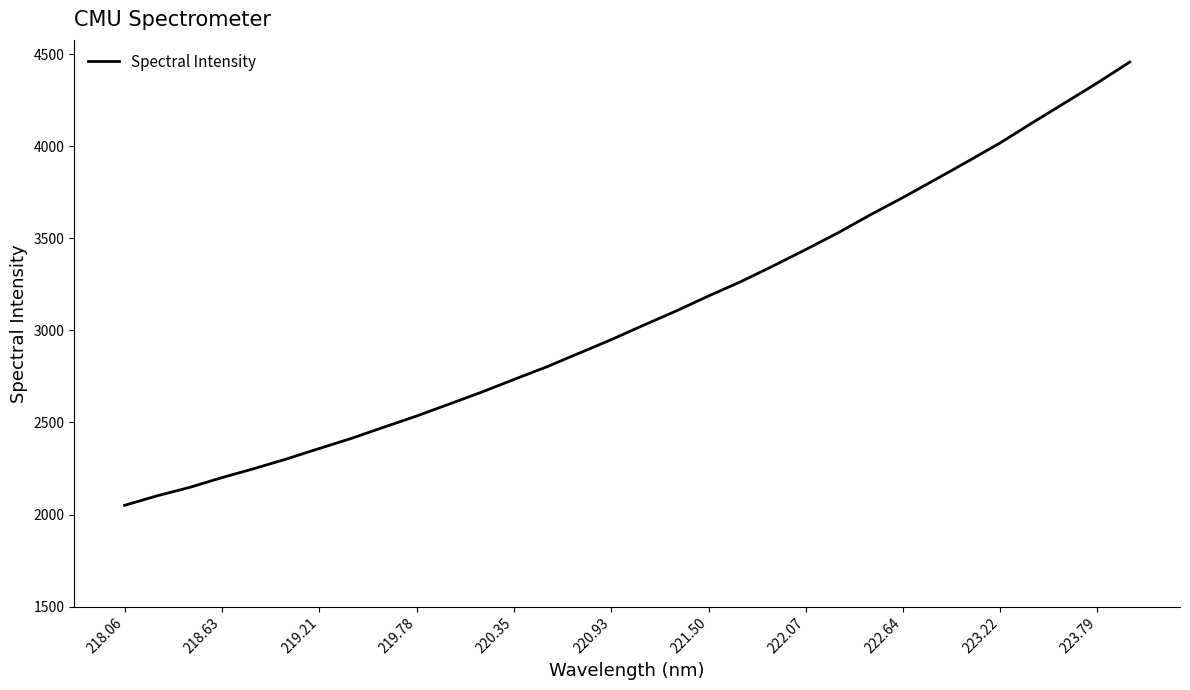

What is the difference between the maximum and minimum values?

2406.6